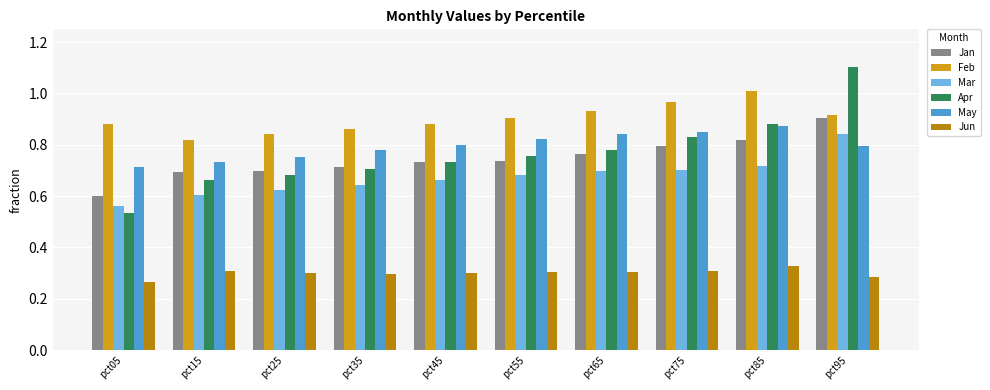

Which series has the widest spread of values?

Apr